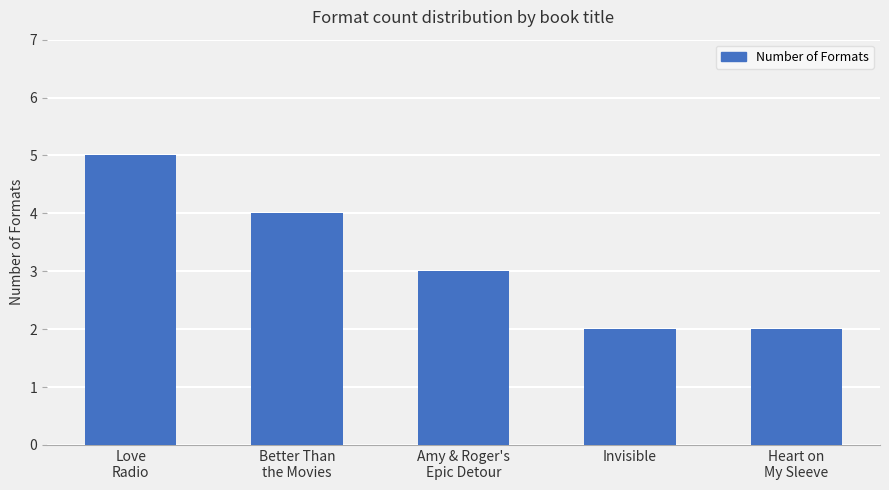

How many data points does each series have?

5